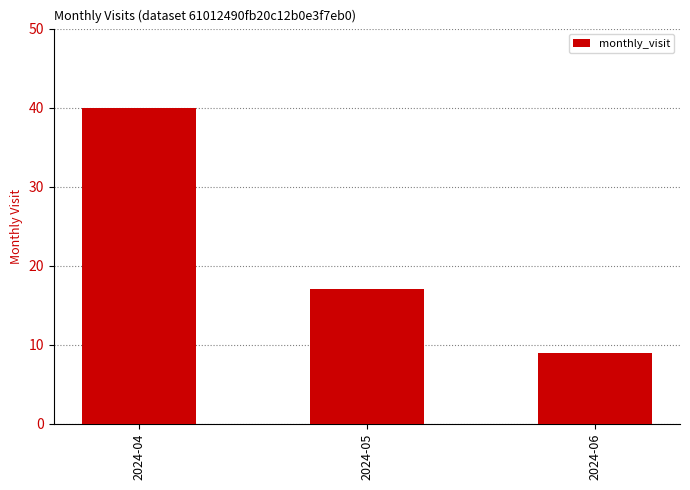

What is the change in value from 2024-04 to 2024-06?

-31